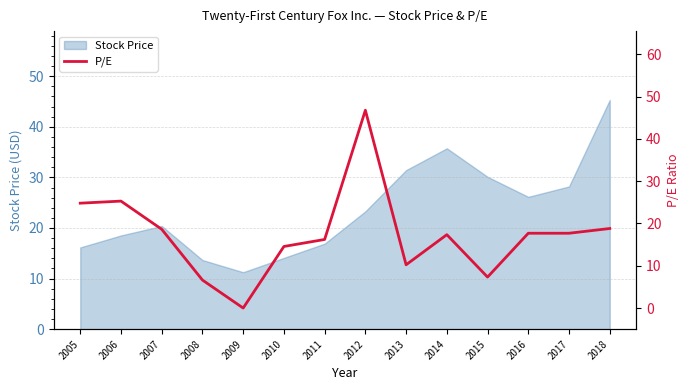

The value of Stock Price at 2007 is 20.4. True or false?

True